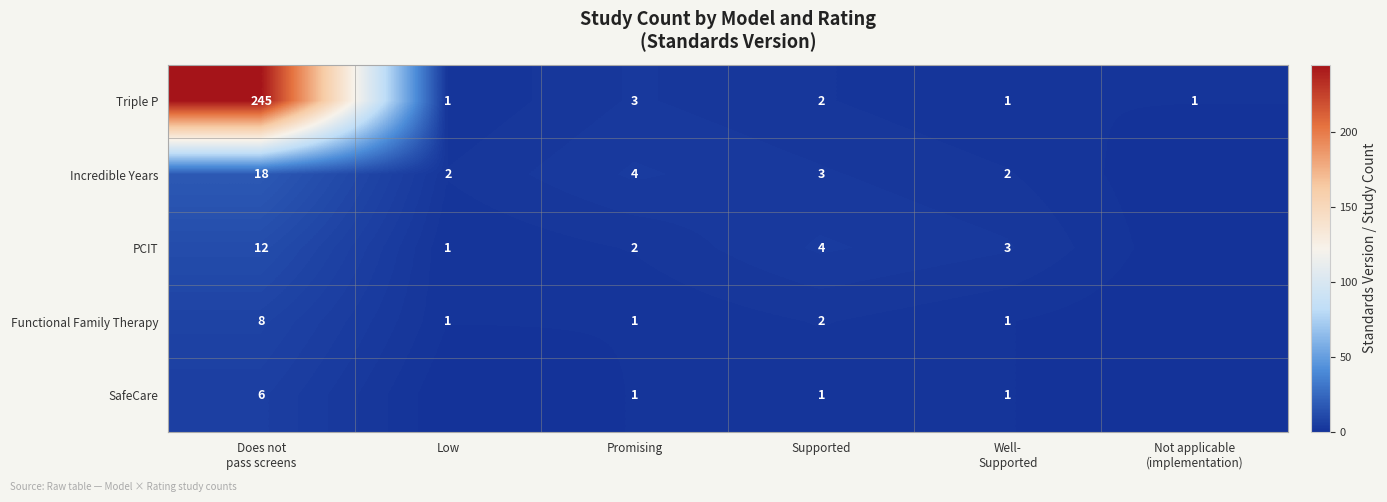

How many distinct data groups are displayed?

5